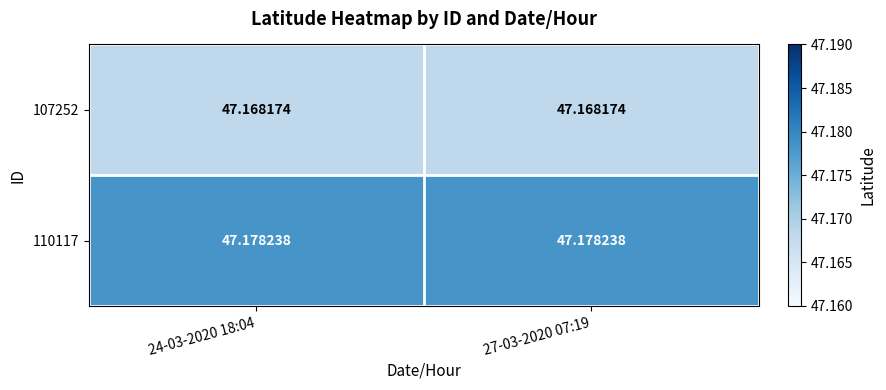

What is the greatest value displayed?

47.2